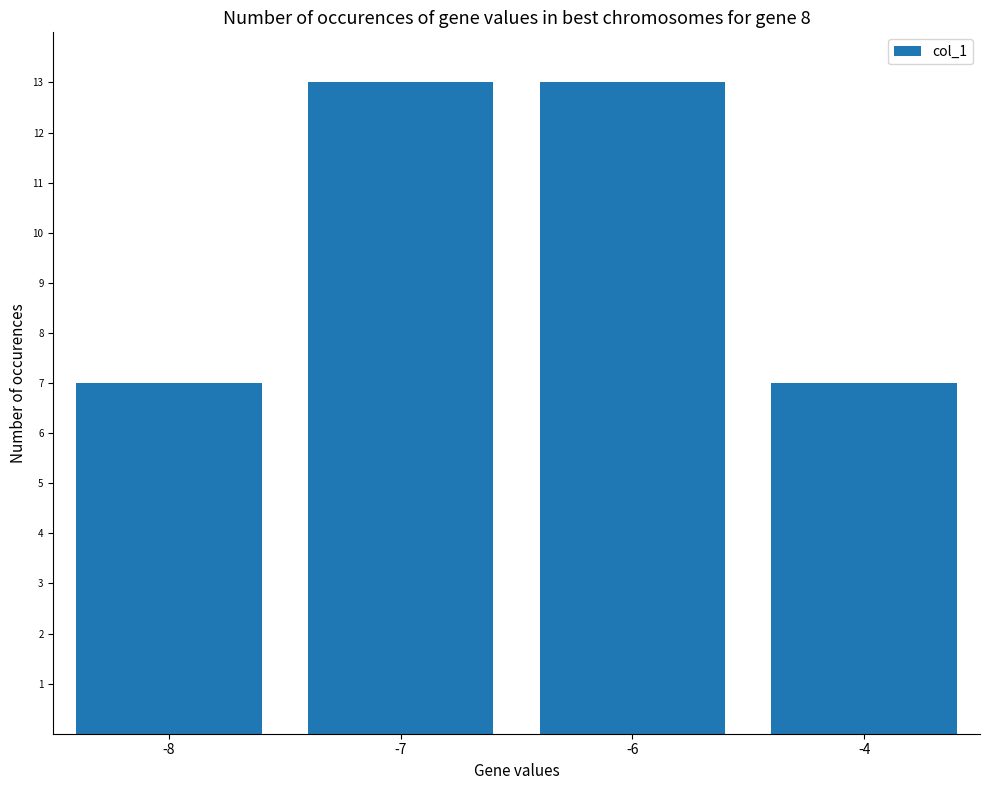

Reading right to left, list all the values displayed in this chart.

7	13	13	7